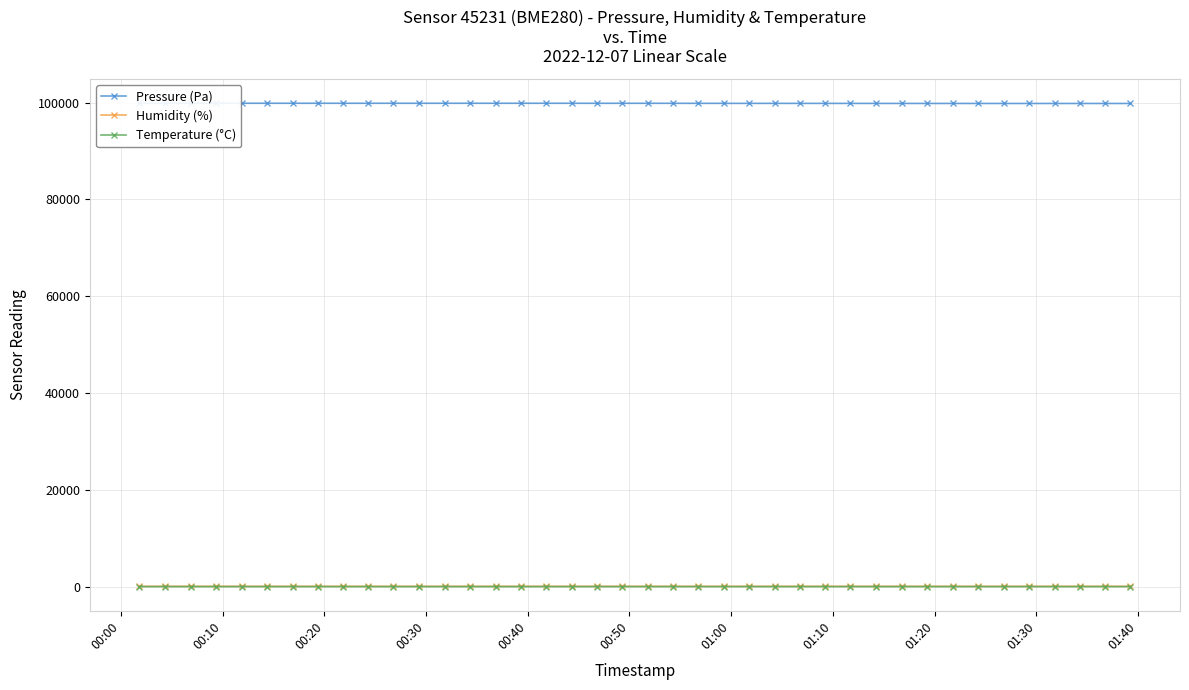

True or false: Humidity (%) has more than 2 points higher than both neighbors.

True